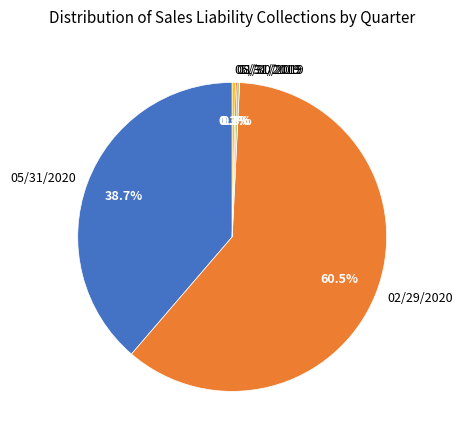

What is the majority slice?

02/29/2020